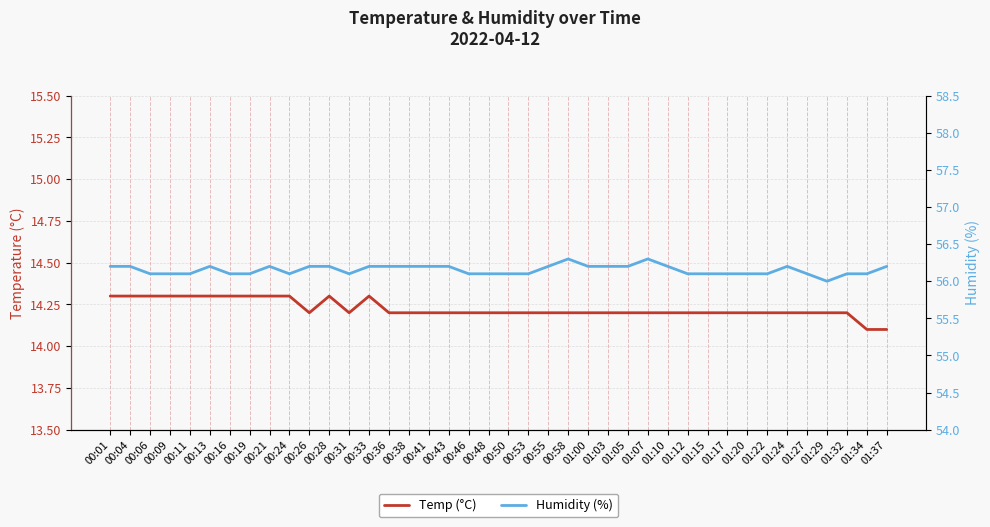

At which label is Humidity (%) closest to 56?

01:29